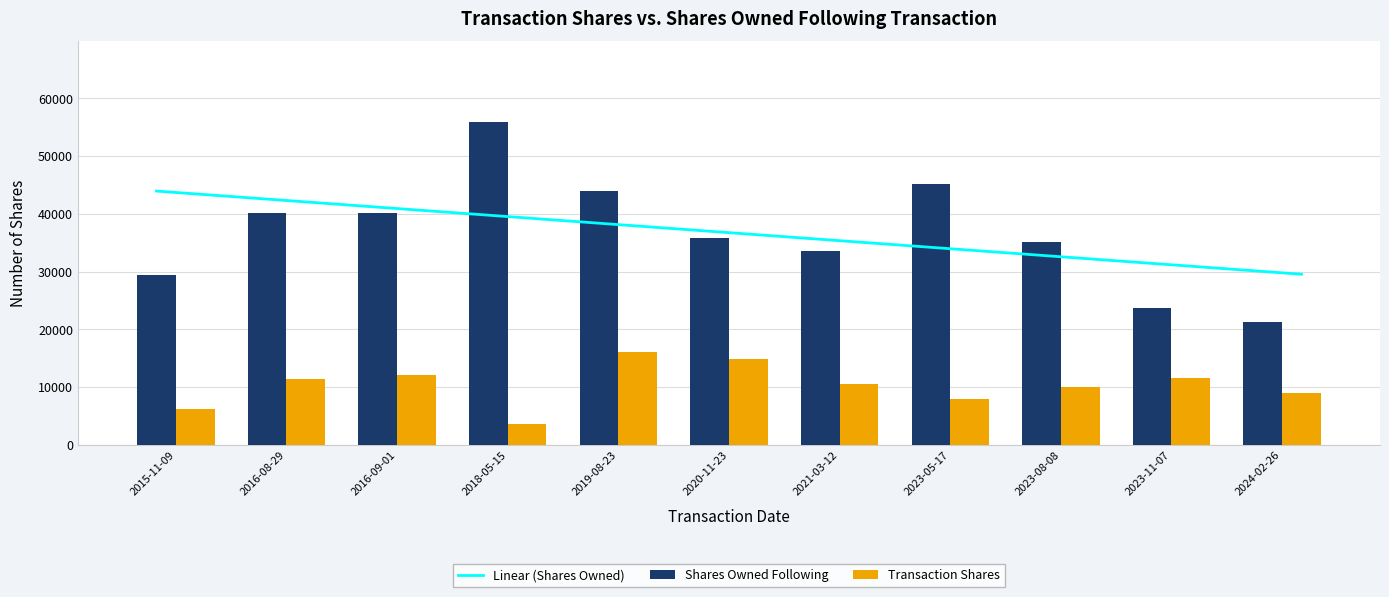

What is the label of the 3rd bar from the right?

2023-08-08